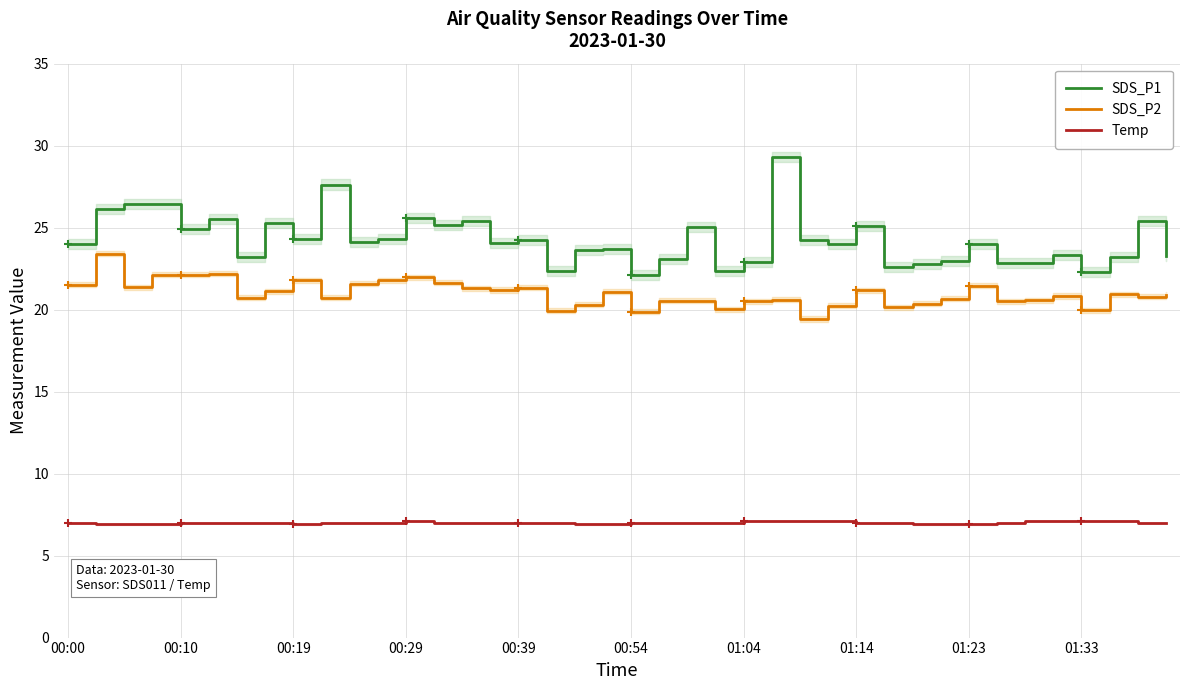

What is the lowest value of the Temp series?

6.9